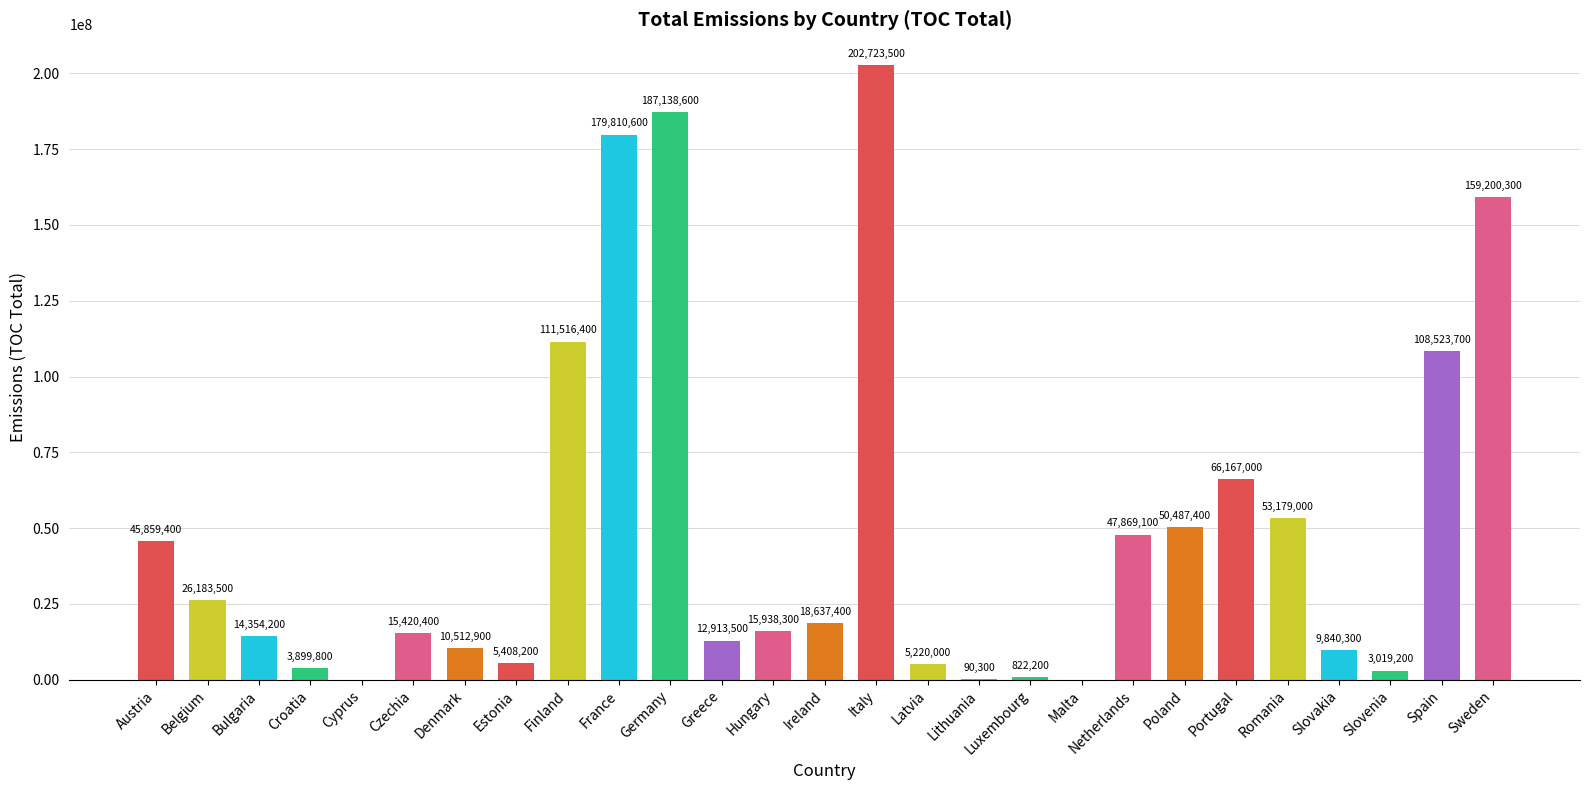

What is the average value?

50175378